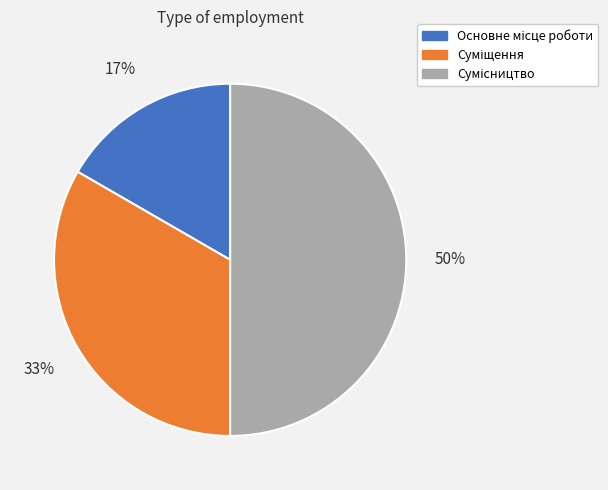

To the nearest percent, what is the difference between the largest and smallest slice percentages?

33%